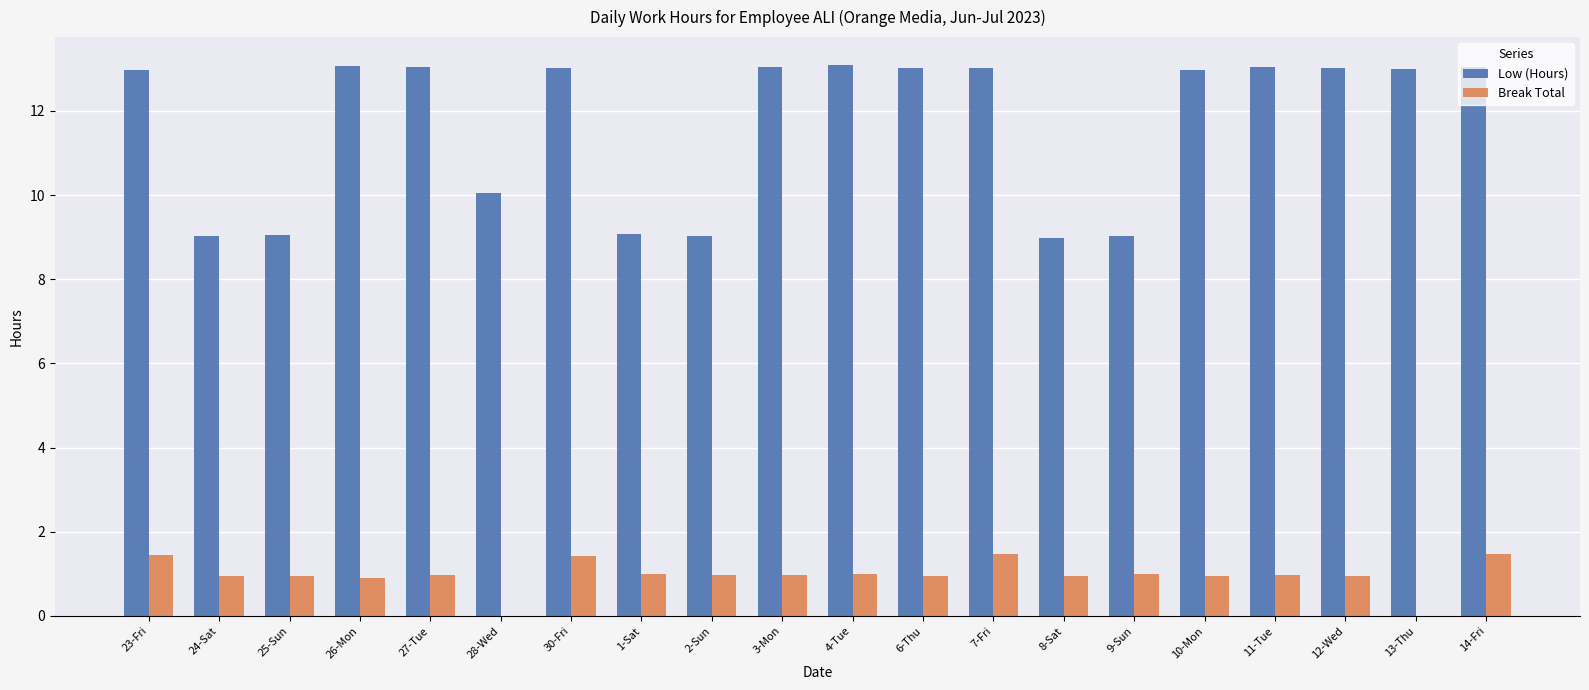

Where is Low (Hours) nearest to the value 11?

28-Wed